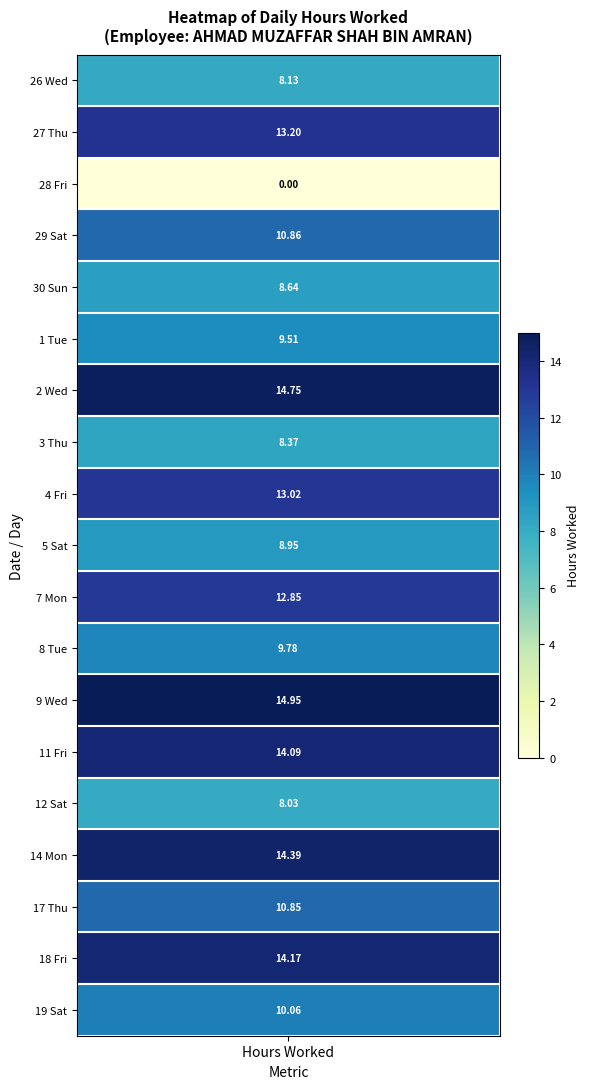

List the labels in order of value, smallest first.

28_Fri, 12_Sat, 26_Wed, 3_Thu, 30_Sun, 5_Sat, 1_Tue, 8_Tue, 19_Sat, 17_Thu, 29_Sat, 7_Mon, 4_Fri, 27_Thu, 11_Fri, 18_Fri, 14_Mon, 2_Wed, 9_Wed